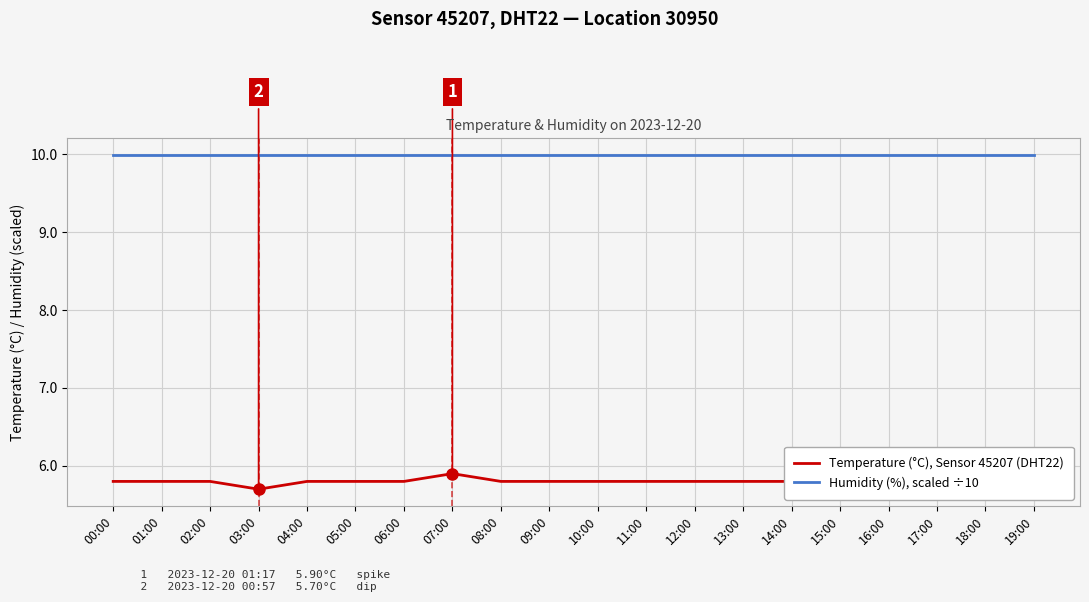

What position from the left is 11:00?

12